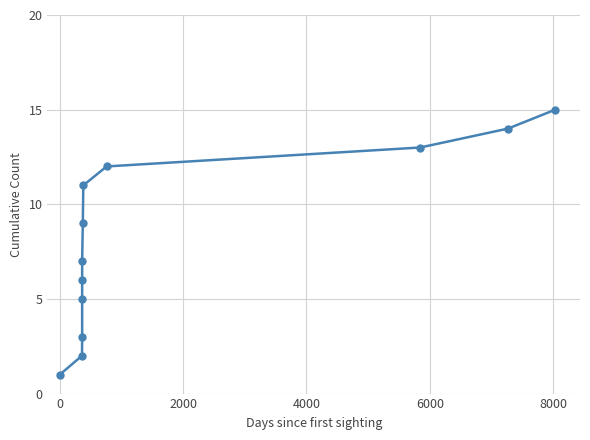

Does the chart have visible grid lines?

Yes